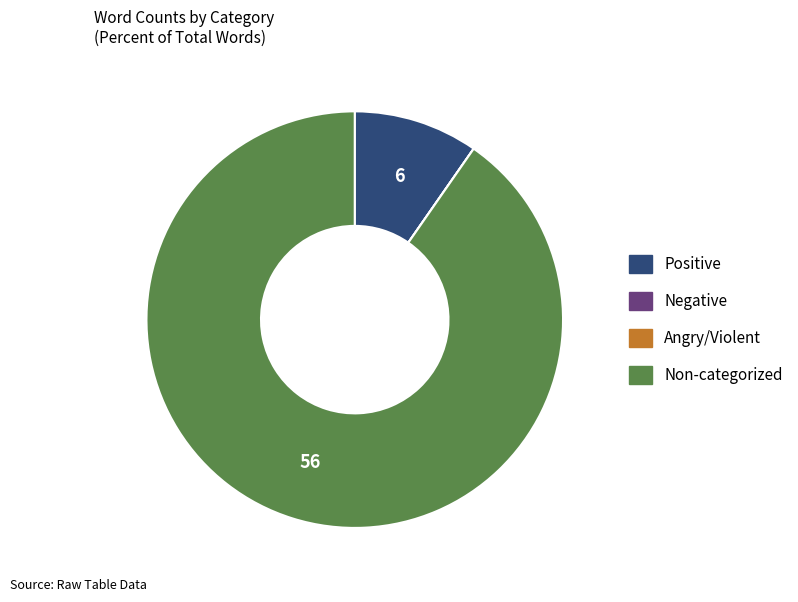

Is there a majority slice in this chart?

Yes